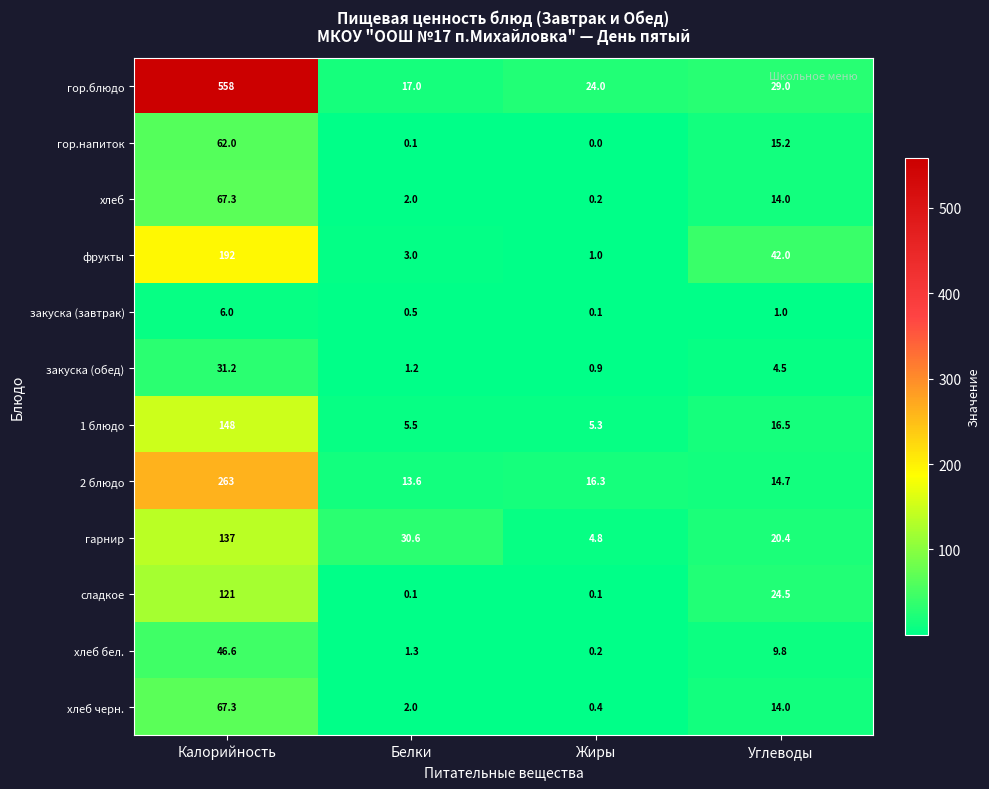

The value of хлеб at Калорийность is 98.5. True or false?

False